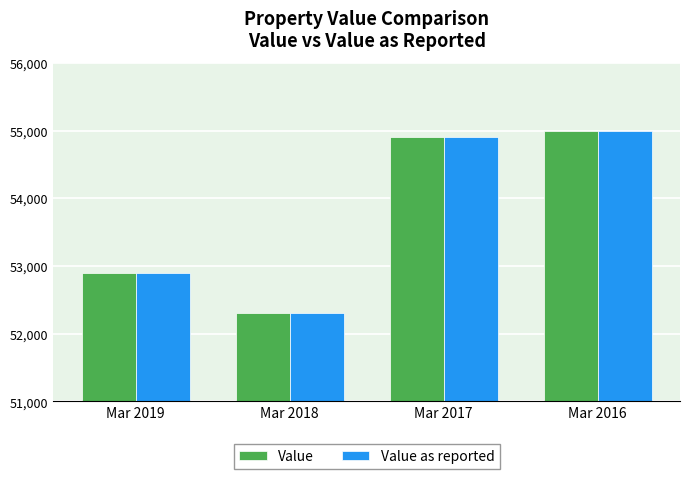

Read the Value value at Mar 2019.

52900